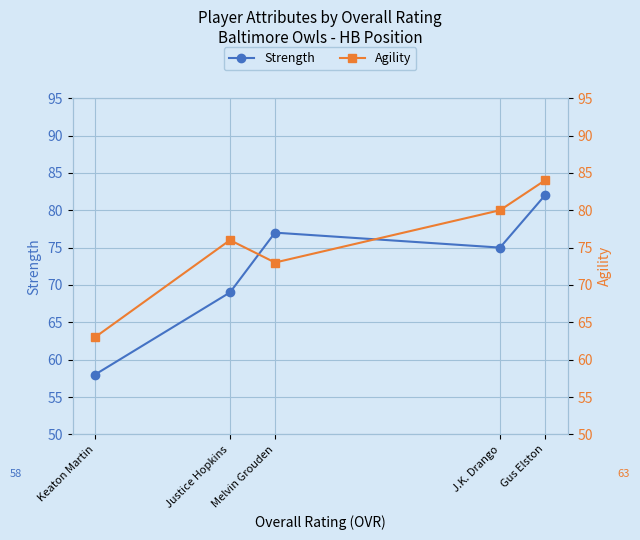

Is this an area chart (filled region under the line)?

No